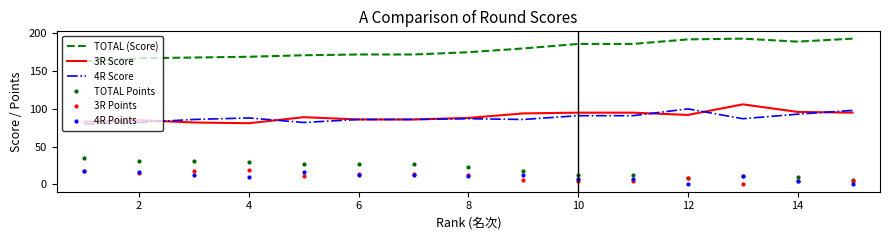

Which series has the largest total across all categories?

TOTAL (Score)